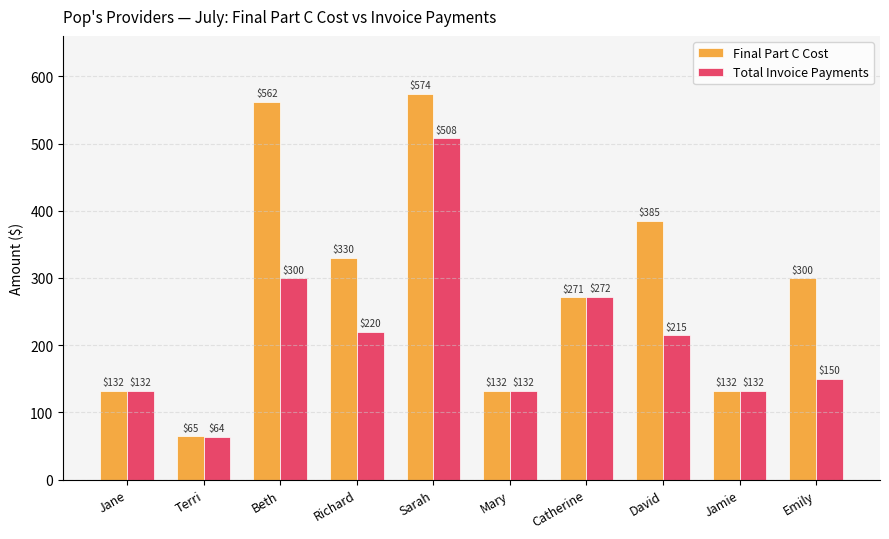

How many series are shown in this chart?

2